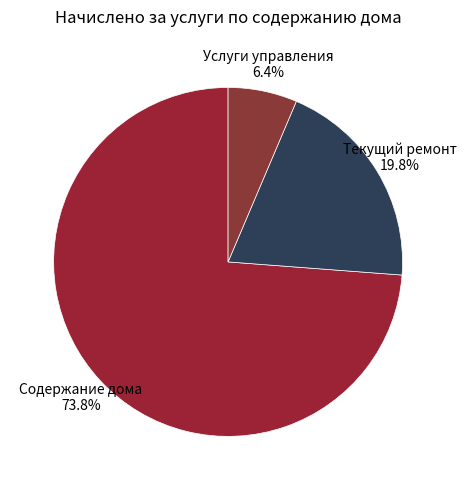

How many slices are in this pie chart?

3